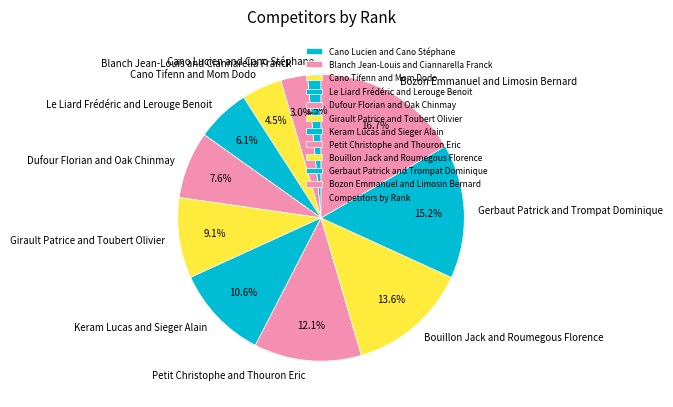

Which has a higher value, Bouillon Jack and Roumegous Florence or Bozon Emmanuel and Limosin Bernard?

Bozon Emmanuel and Limosin Bernard